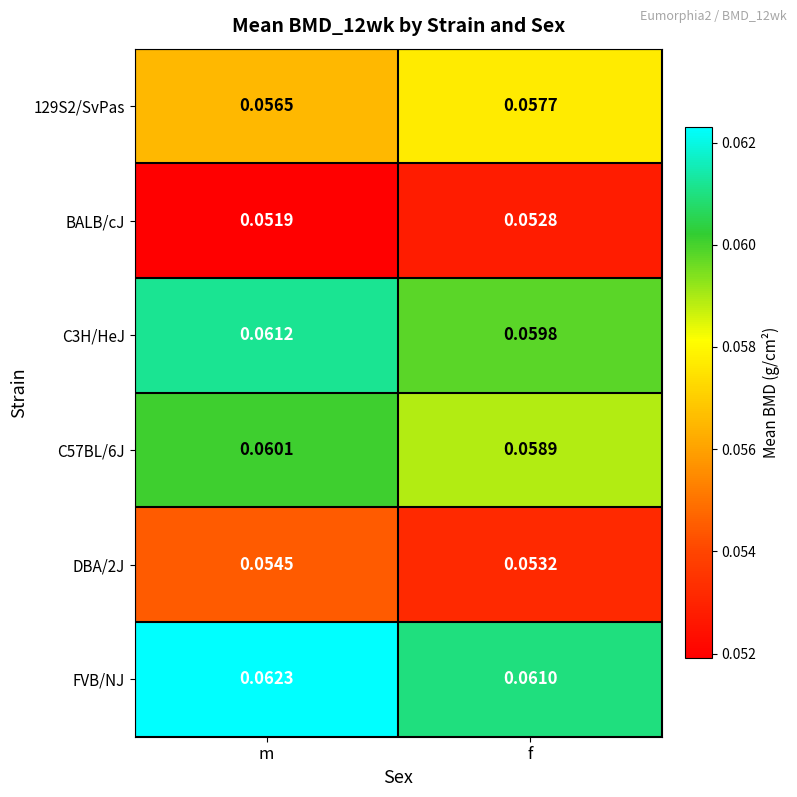

At which category is the sum across all series the highest?

m